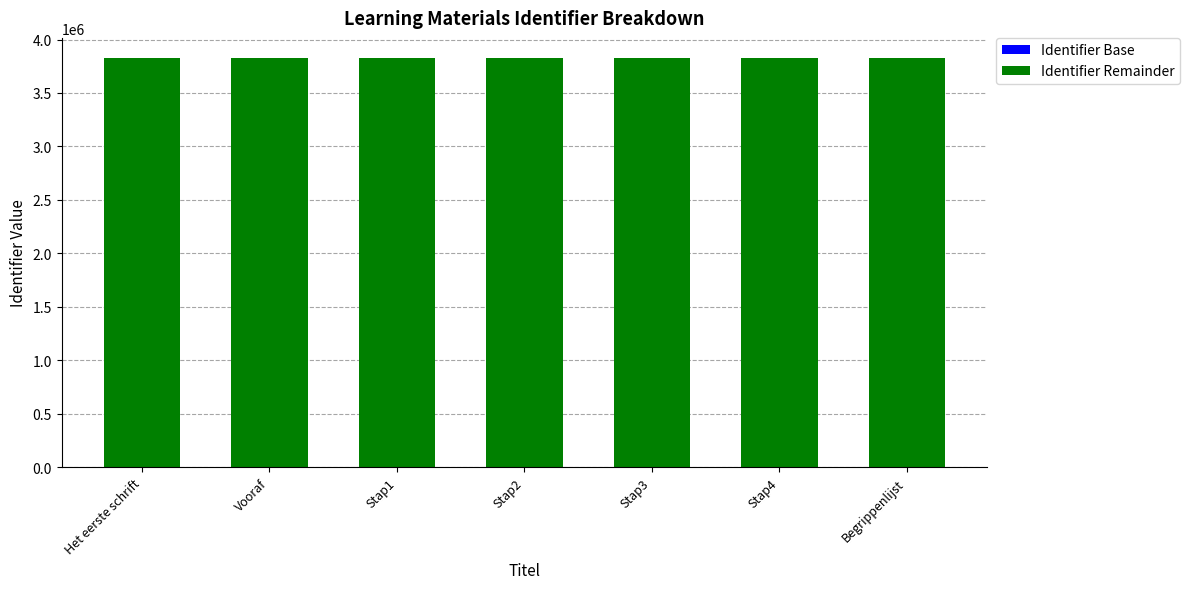

What is the total value across all series at Vooraf?

3824114